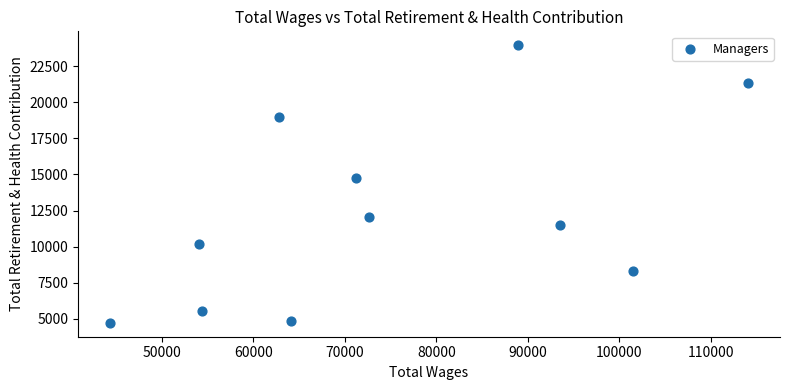

What Y value in the scatter plot is closest to 14335?

14778